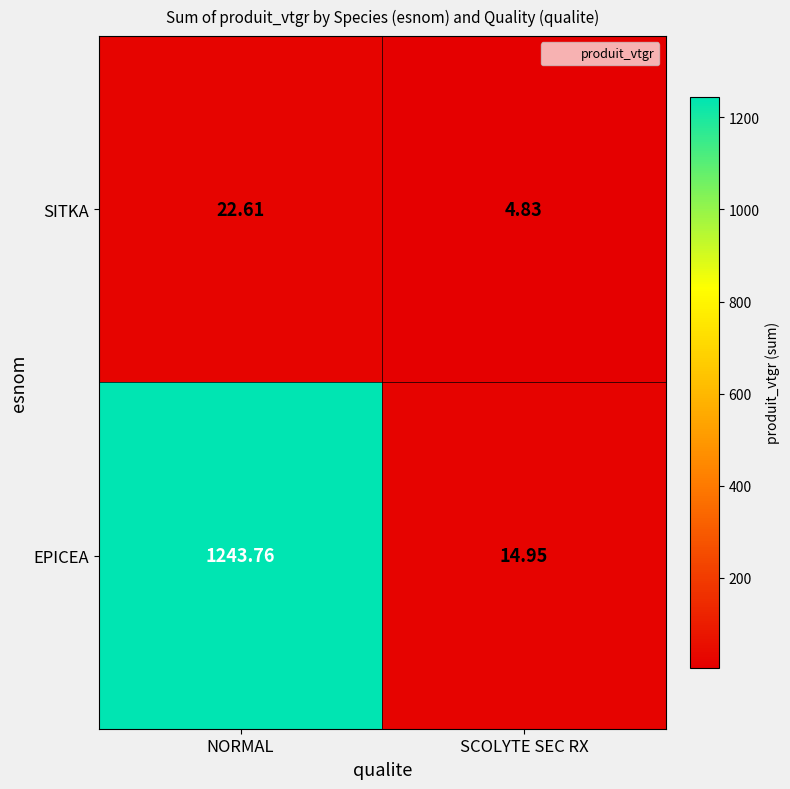

List the series in order of their overall mean, lowest first.

SITKA, EPICEA